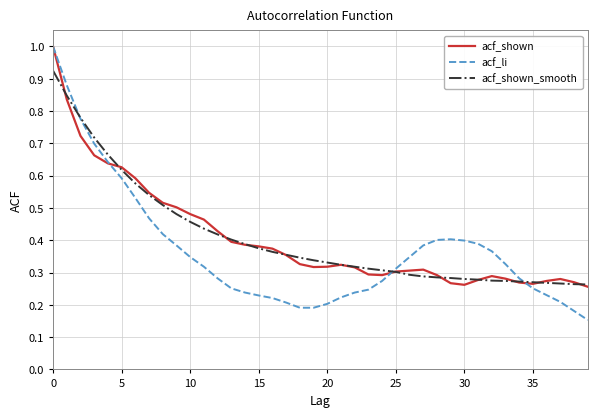

Which series has the widest spread of values?

acf_li